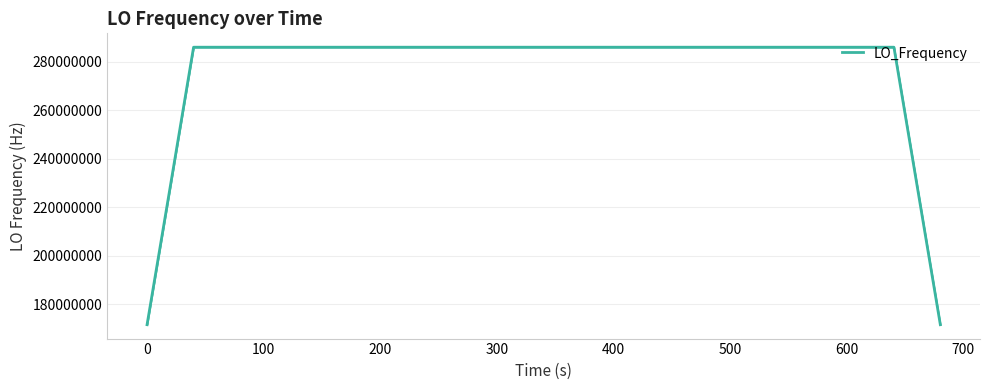

What is the greatest value displayed?

286047001.1